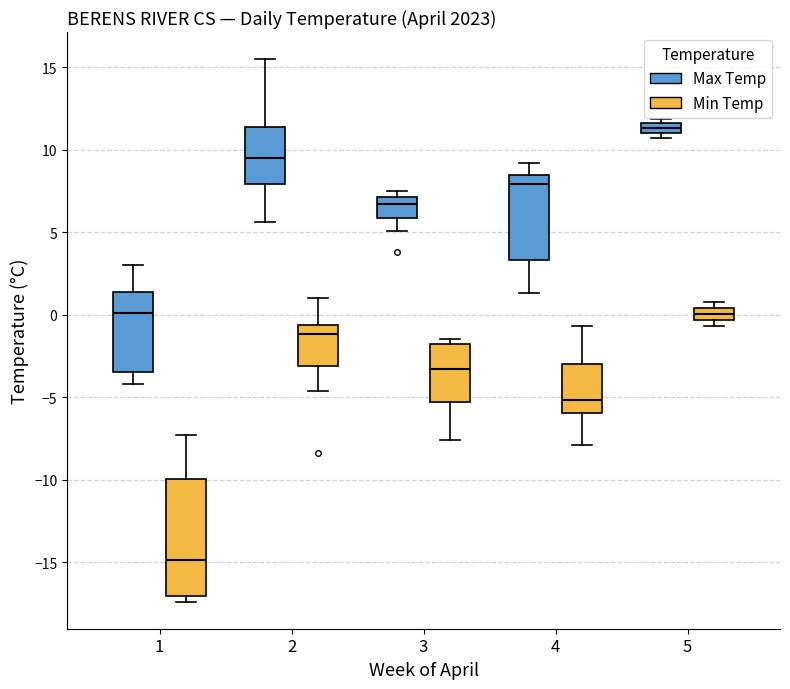

Which box is the tallest, from its lower edge to its upper edge?

1 (Min Temp)